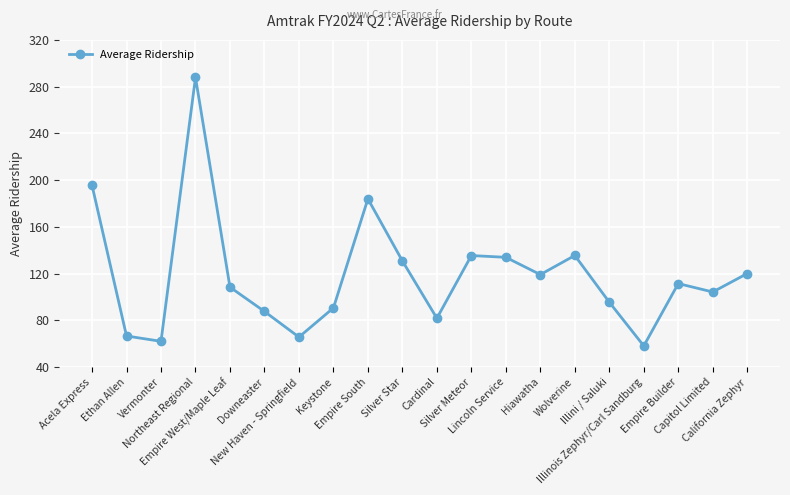

What is the sum of all values?

2373.4